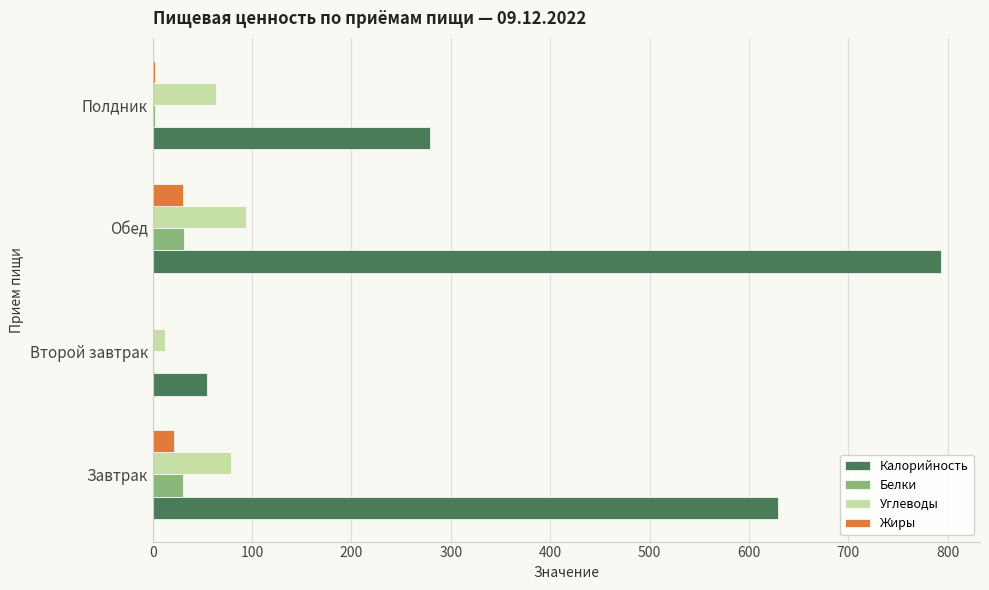

Which series changed the most between Второй завтрак and Обед?

Калорийность